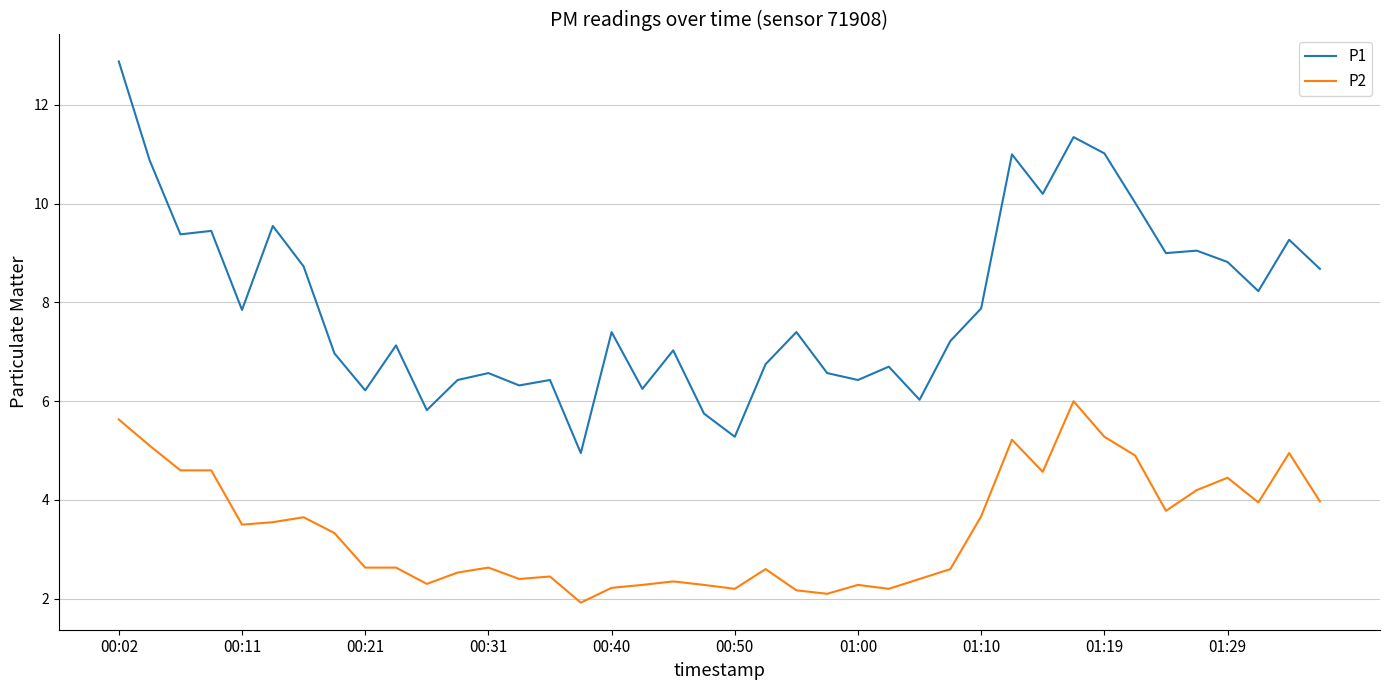

Rank the series by their maximum value, from lowest to highest.

P2, P1